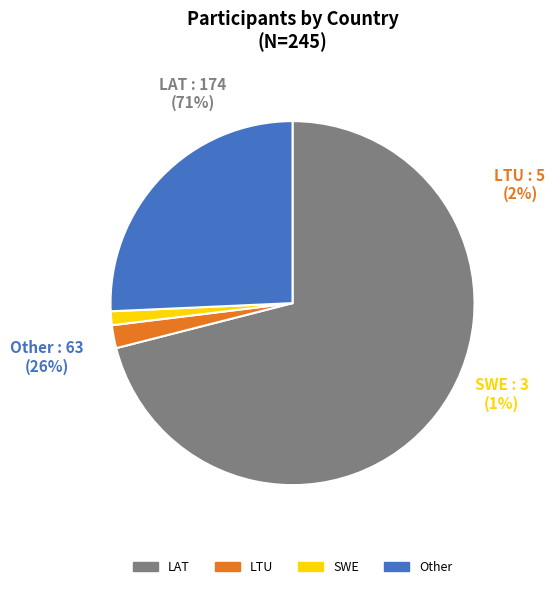

Which category has the biggest portion of the pie?

LAT